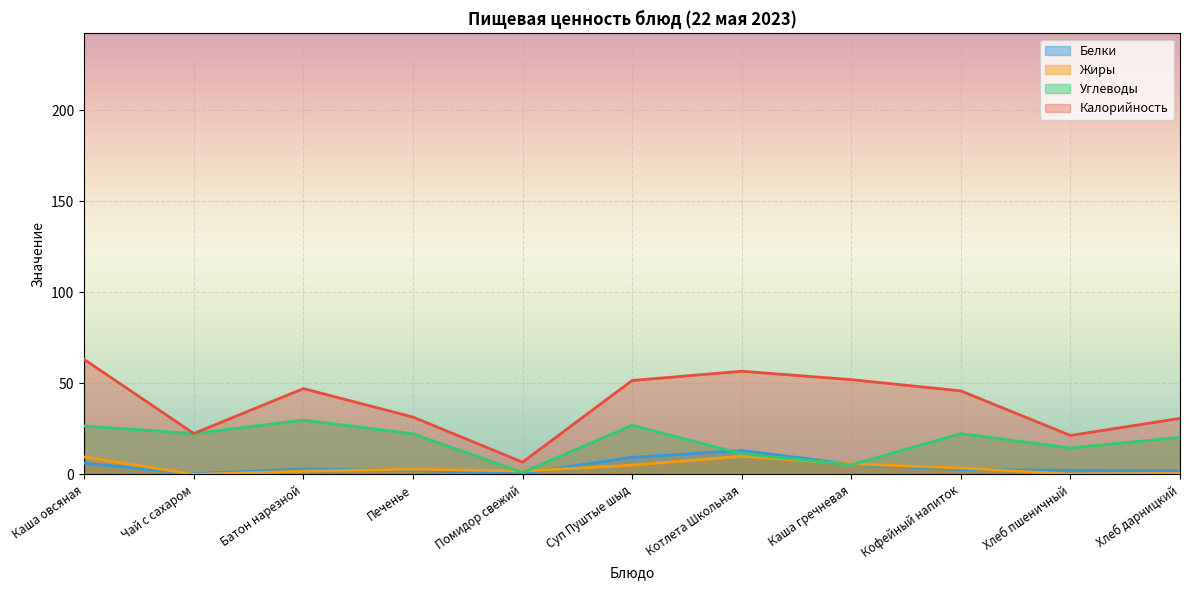

The value of Белки at Чай с сахаром is 0.7. True or false?

False